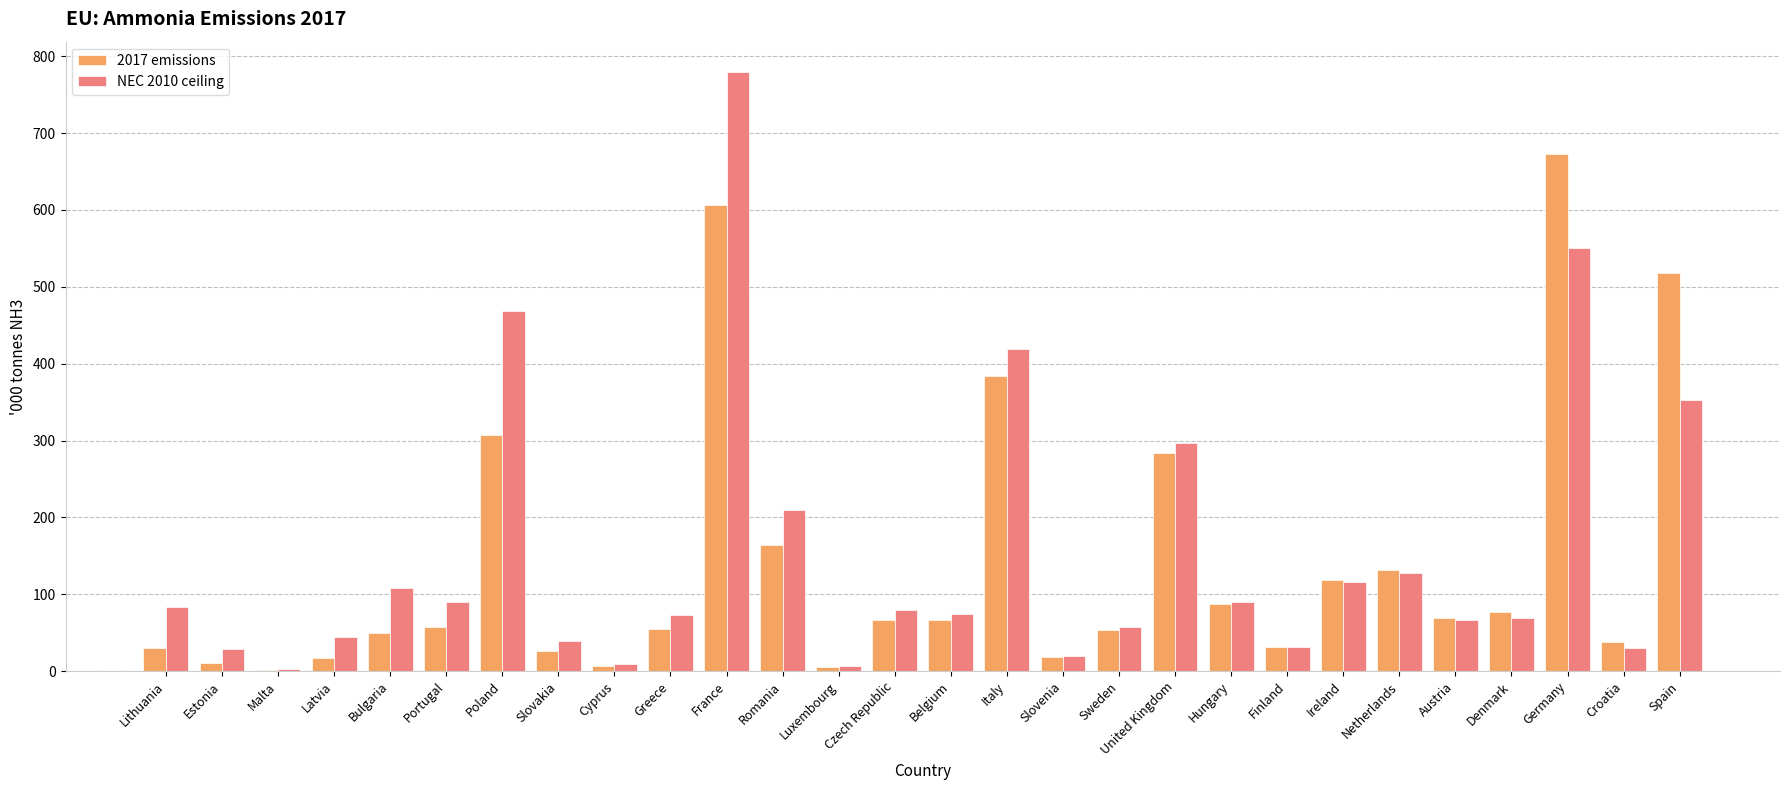

Are the bars grouped side by side (vs. stacked)?

Yes